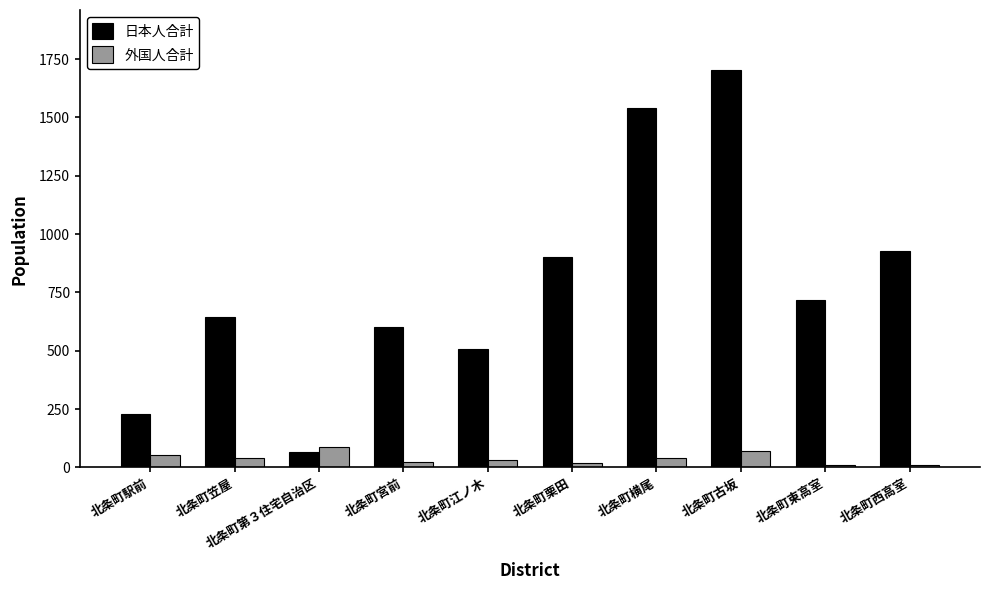

What is the sum of all 外国人合計 values?

387